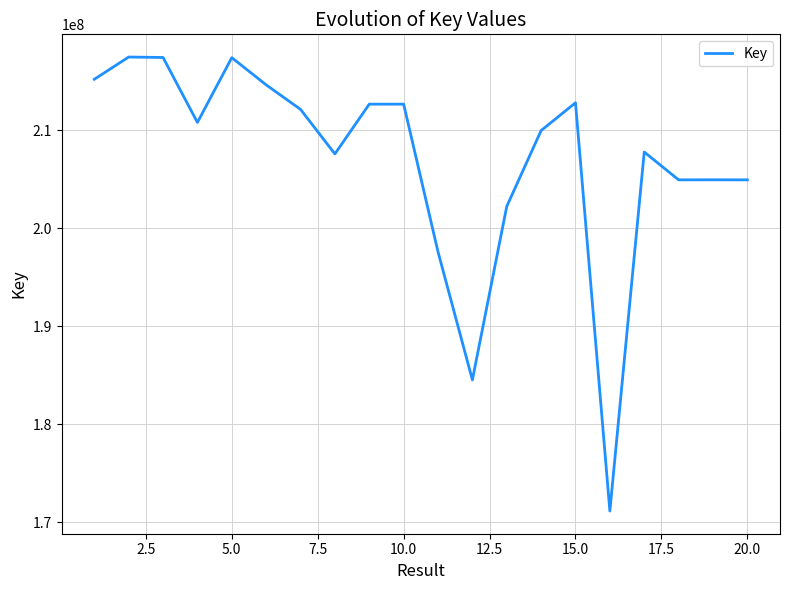

What is the smallest value displayed?

171140921